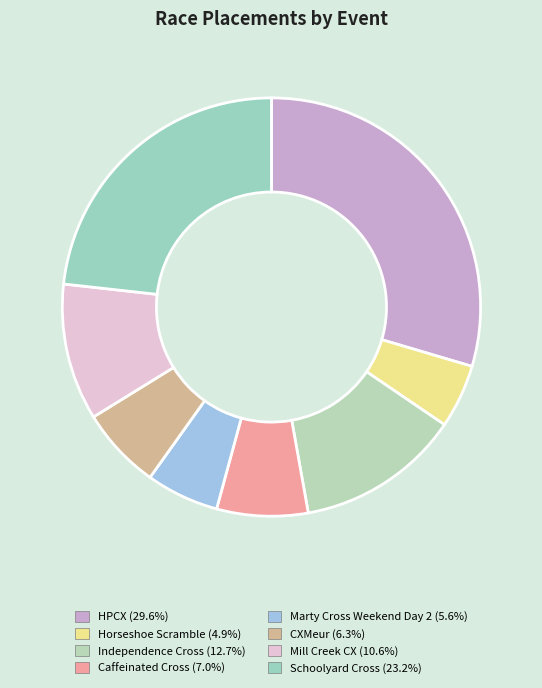

To the nearest percent, what percentage of the pie is Caffeinated Cross?

7%